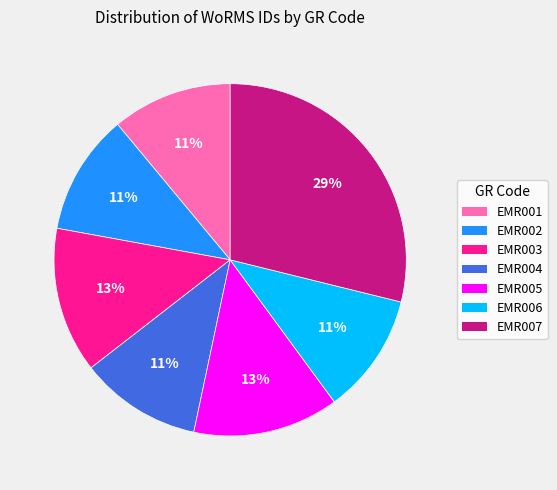

How many segments does this pie chart have?

7